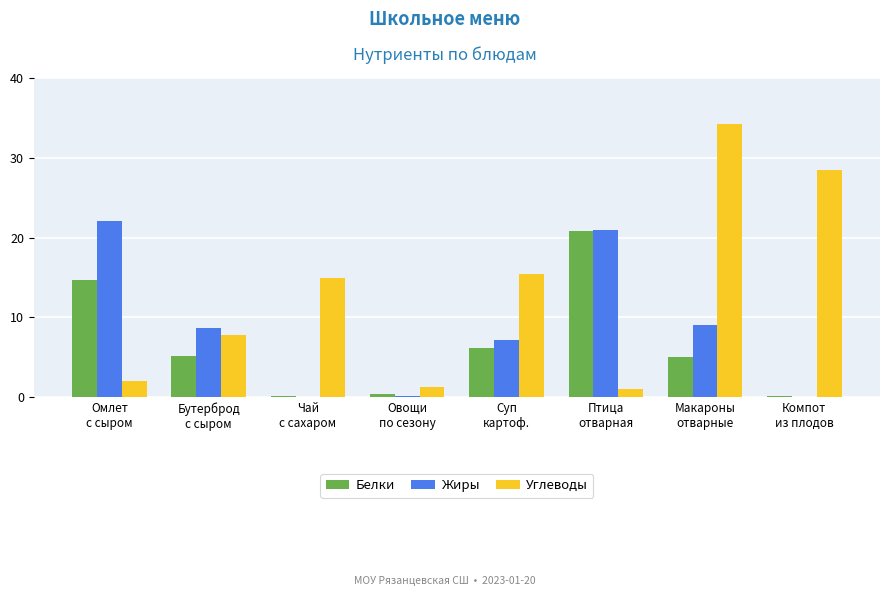

Which series has the largest total across all categories?

Углеводы